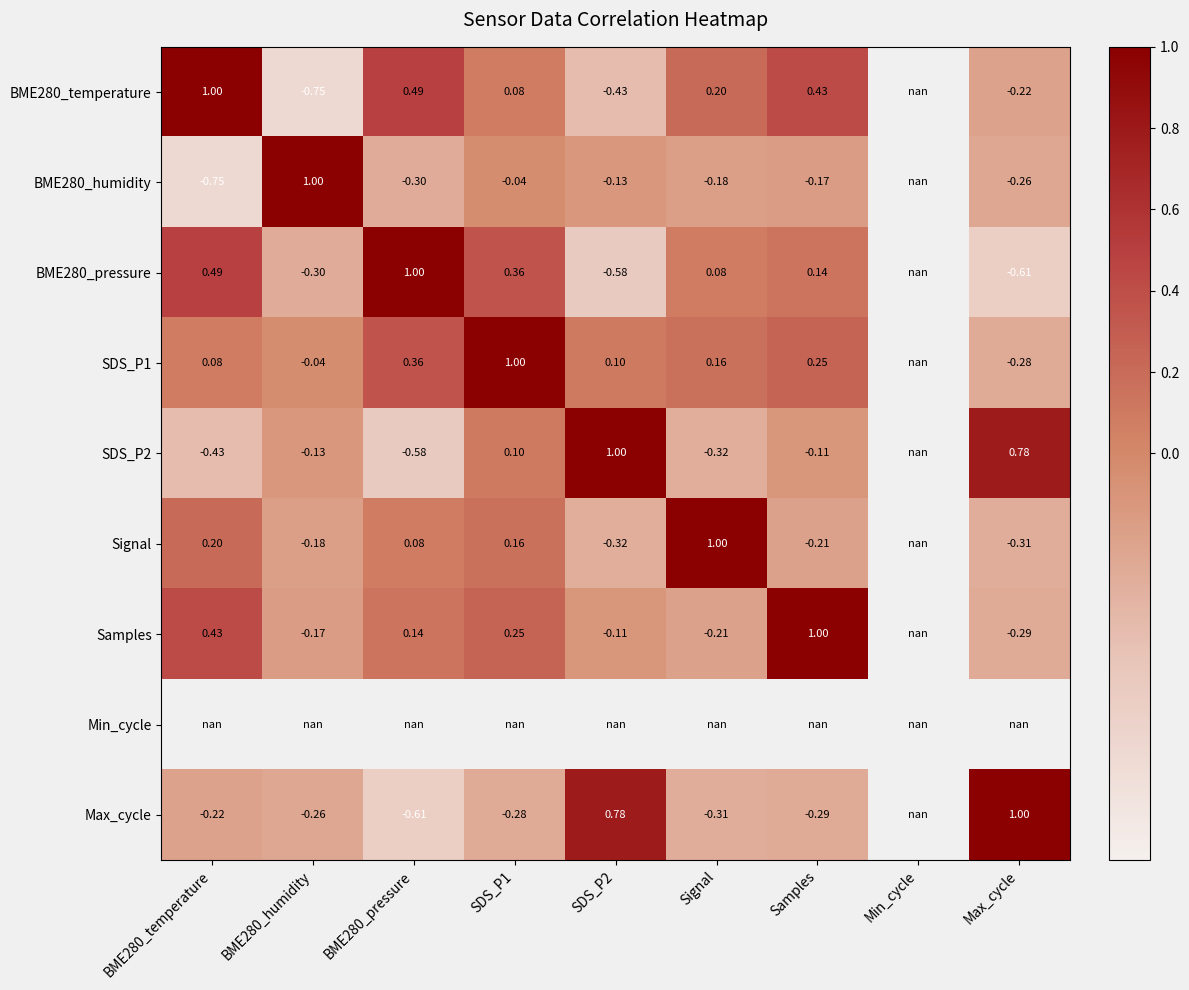

Which series changed the most between BME280_pressure and Max_cycle?

BME280_pressure